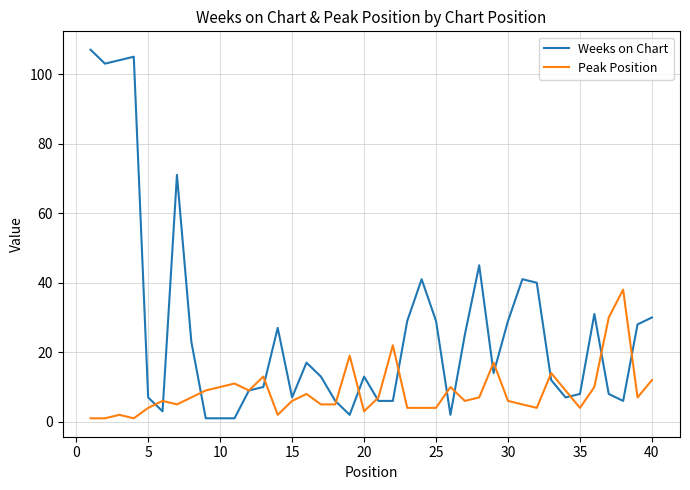

Which series has the largest total across all categories?

Weeks on Chart